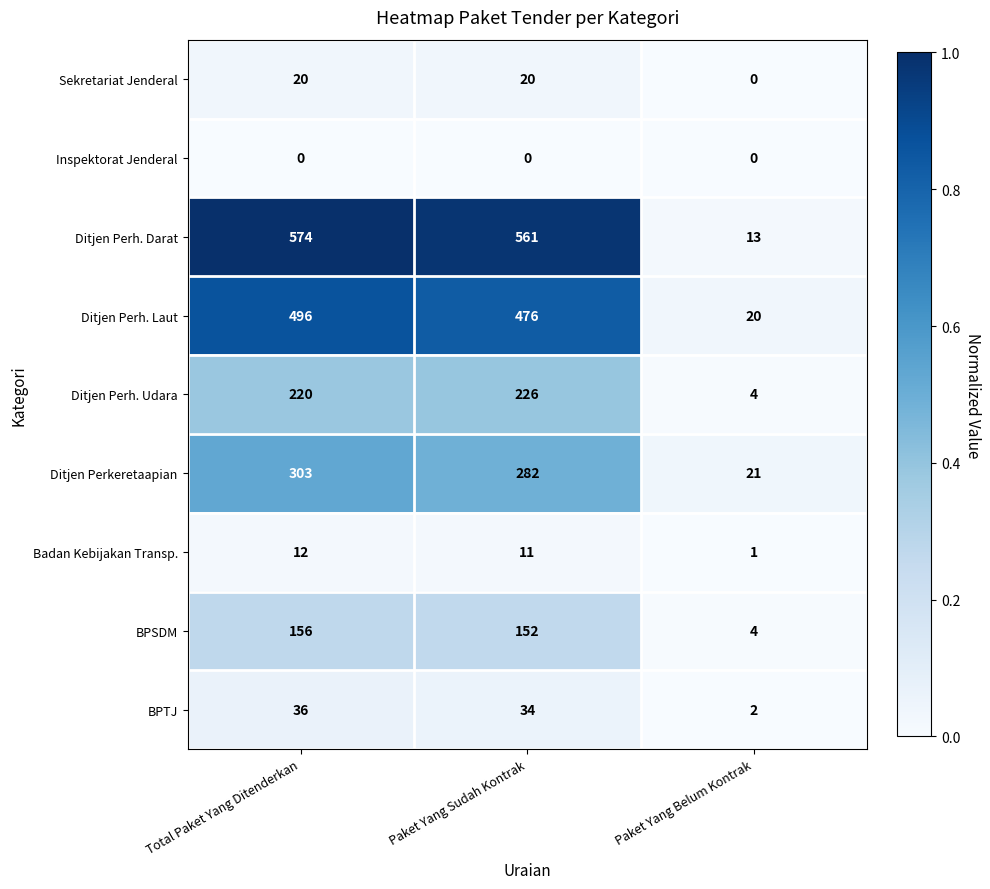

Rank the series at Paket Yang Sudah Kontrak from highest to lowest value.

Ditjen Perh. Darat, Ditjen Perh. Laut, Ditjen Perkeretaapian, Ditjen Perh. Udara, BPSDM, BPTJ, Sekretariat Jenderal, Badan Kebijakan Transp., Inspektorat Jenderal